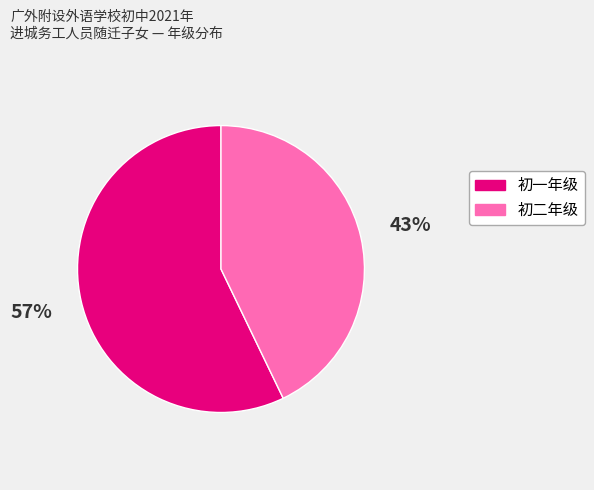

How many slices are in this pie chart?

2